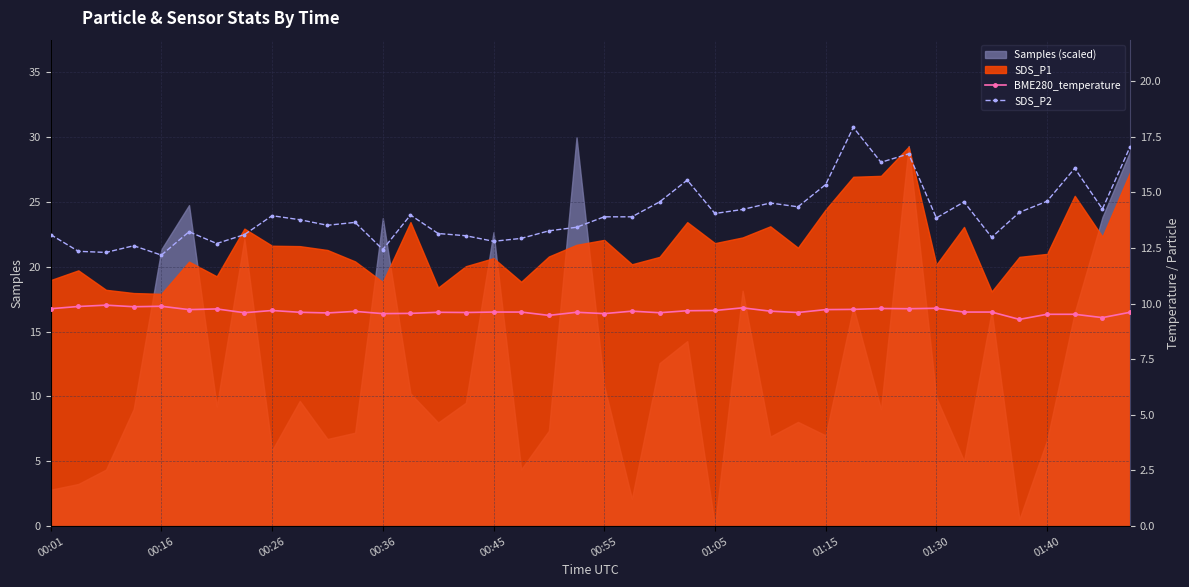

At 19, list the series in order from smallest to largest.

BME280_temperature, SDS_P2